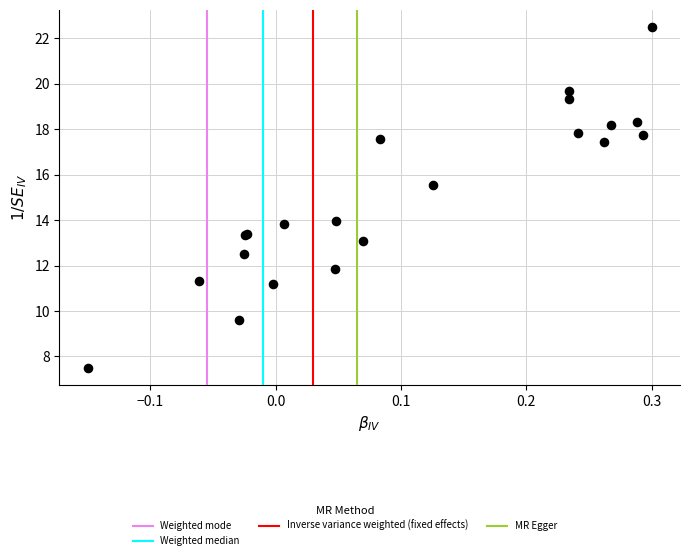

What Y value in the scatter plot is closest to 15?

15.5